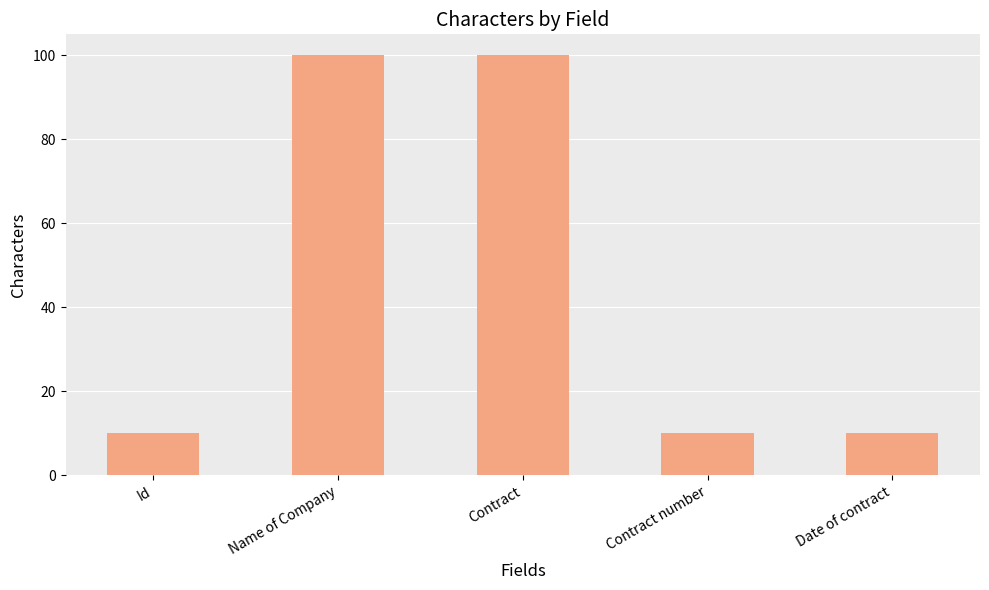

What is the average value?

46